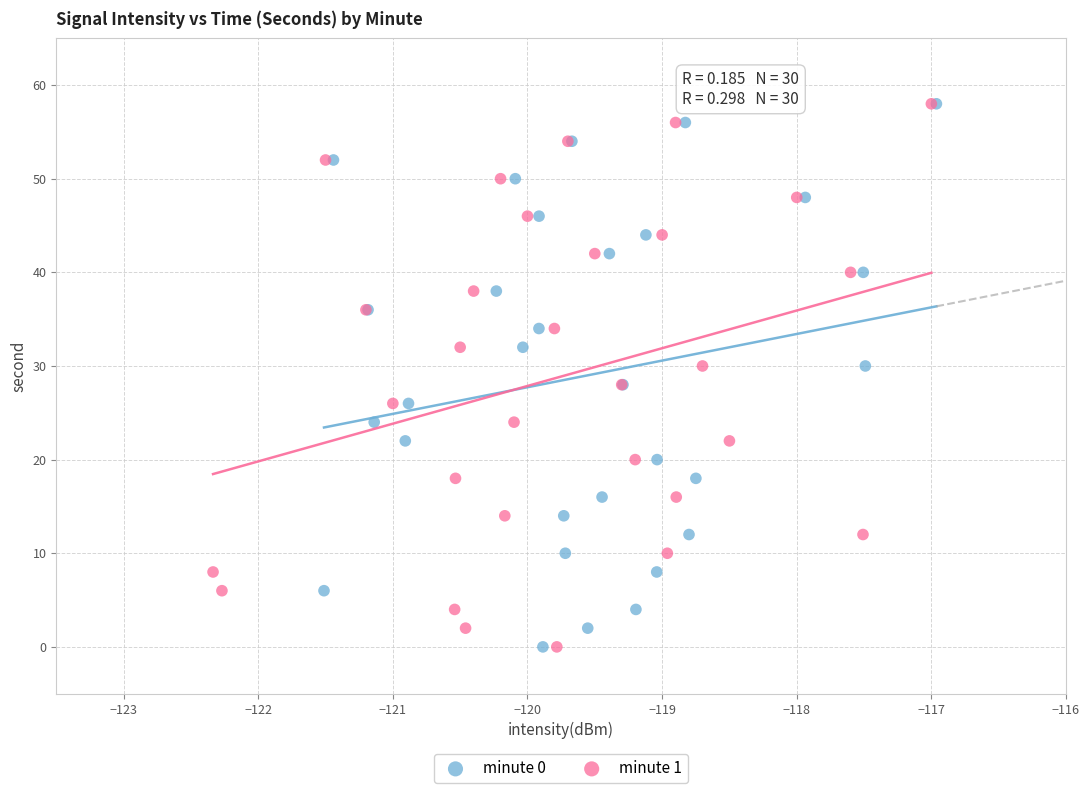

What are all the series names shown in the legend?

minute 0, minute 1